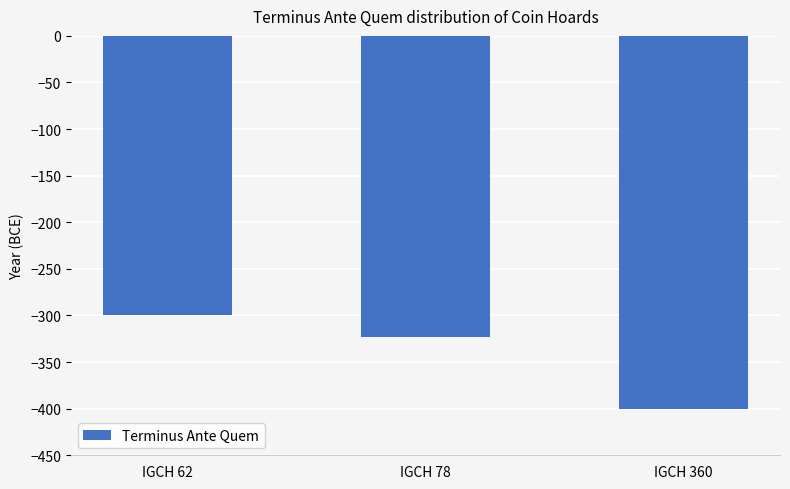

What is the difference between the maximum and second lowest values?

23